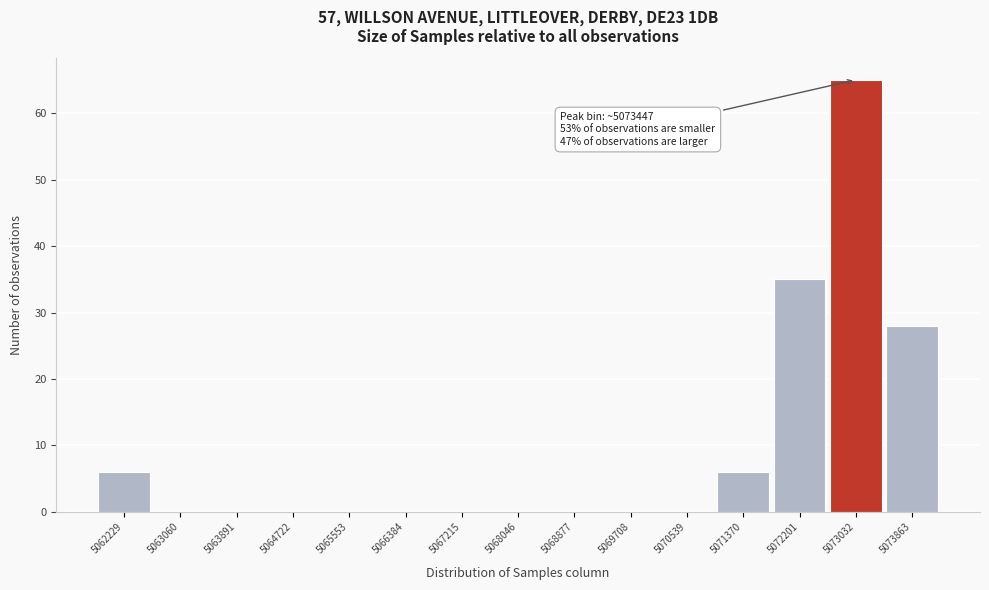

Reading right to left, transcribe all the data shown in this chart.

5073863=28	5073032=65	5072201=35	5071370=6	5070539=0	5069708=0	5068877=0	5068046=0	5067215=0	5066384=0	5065553=0	5064722=0	5063891=0	5063060=0	5062229=6